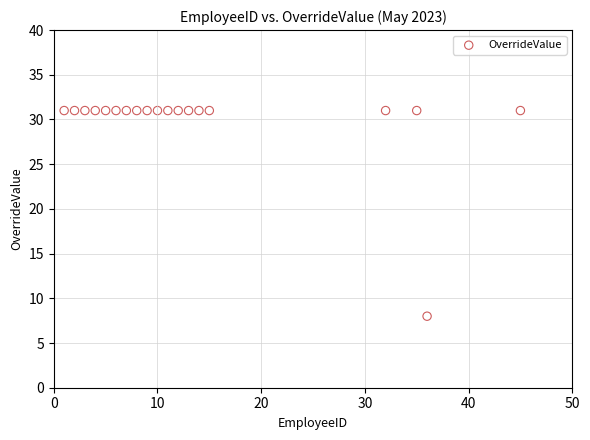

What Y value in the scatter plot is closest to 19?

8